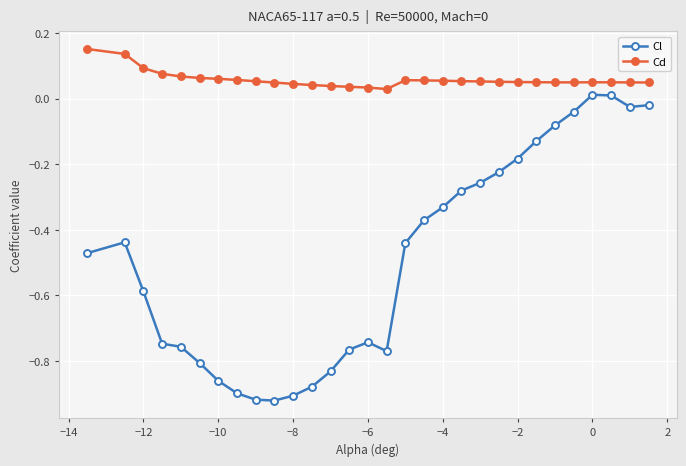

Which series has the largest total across all categories?

Cd